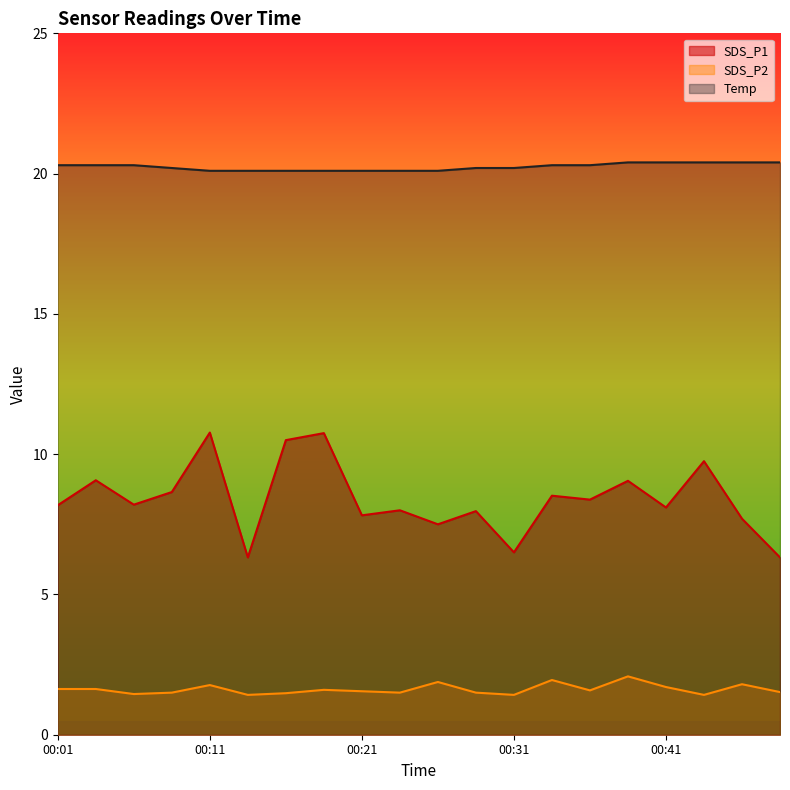

Reading left to right, extract all data points from this chart.

SDS_P1: 8.2	9.1	8.2	8.7	10.8	6.3	10.5	10.8	7.8	8.0	7.5	8.0	6.5	8.5	8.4	9.1	8.1	9.8	7.7	6.3
SDS_P2: 1.6	1.6	1.4	1.5	1.8	1.4	1.5	1.6	1.6	1.5	1.9	1.5	1.4	1.9	1.6	2.1	1.7	1.4	1.8	1.5
Temp: 20.3	20.3	20.3	20.2	20.1	20.1	20.1	20.1	20.1	20.1	20.1	20.2	20.2	20.3	20.3	20.4	20.4	20.4	20.4	20.4